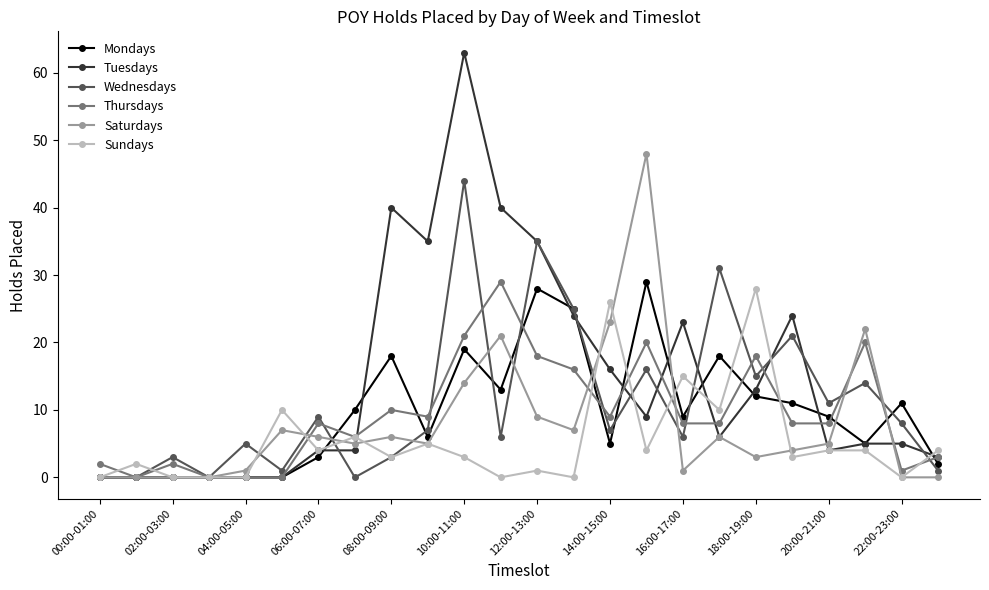

True or false: Tuesdays has more than 2 points higher than both neighbors.

True